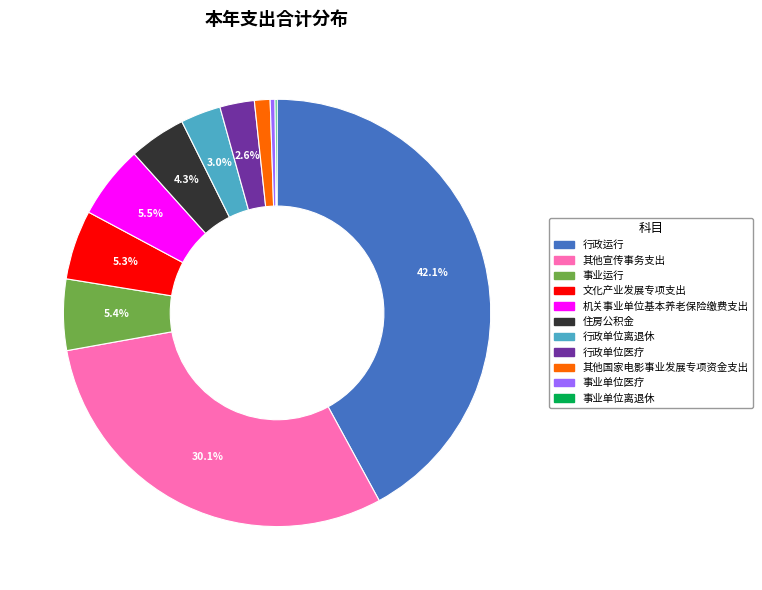

To the nearest percent, what is the difference between the largest and smallest slice percentages?

42%